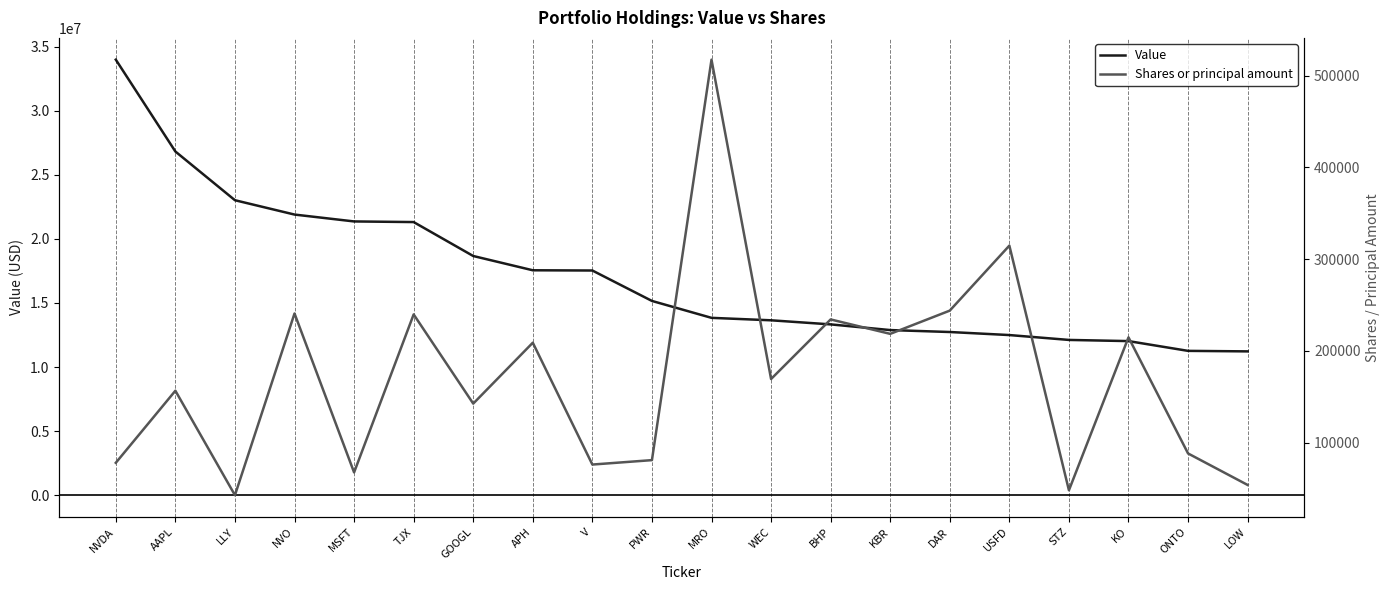

Reading right to left, what are all the values shown in this chart?

Value: 11220325	11259888	12022433	12113855	12493550	12731319	12883046	13325960	13644928	13836705	15156598	17530212	17548283	18662075	21309691	21358967	21895624	23014409	26816280	33981419
Shares or principal amount: 53985	88299	214763	48199	314699	243895	218579	234282	169397	517260	81021	76215	208933	142611	239758	67645	240770	42847	156628	78120